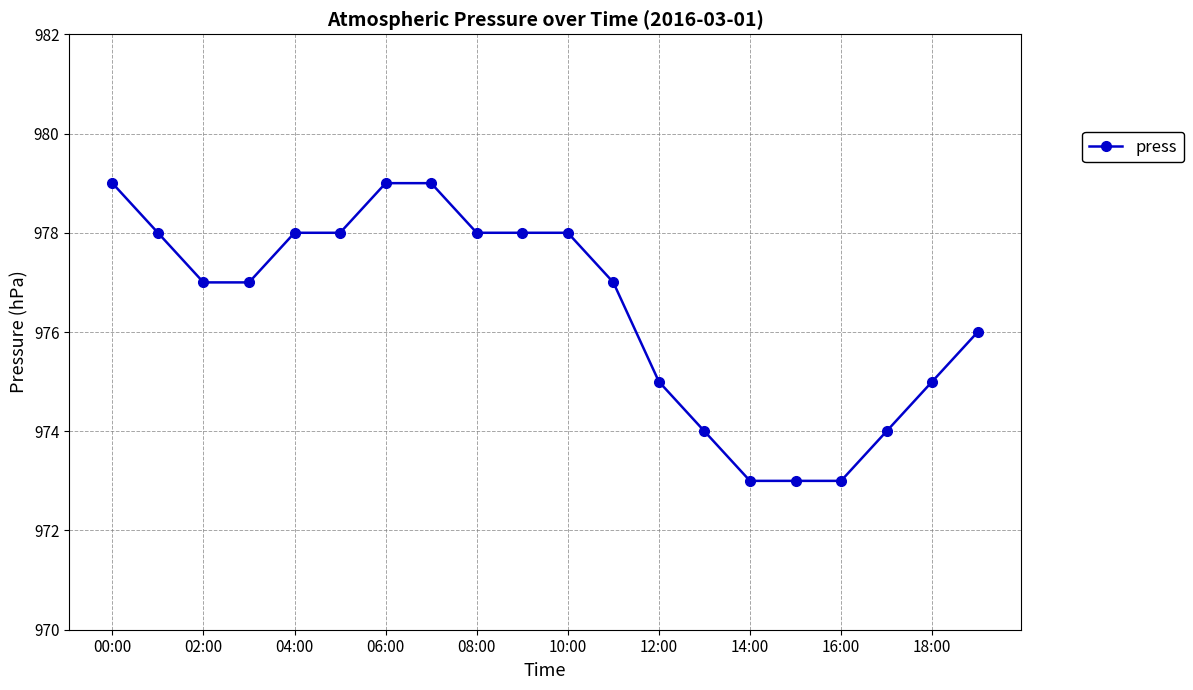

Count the values in the range 975 to 978.

12